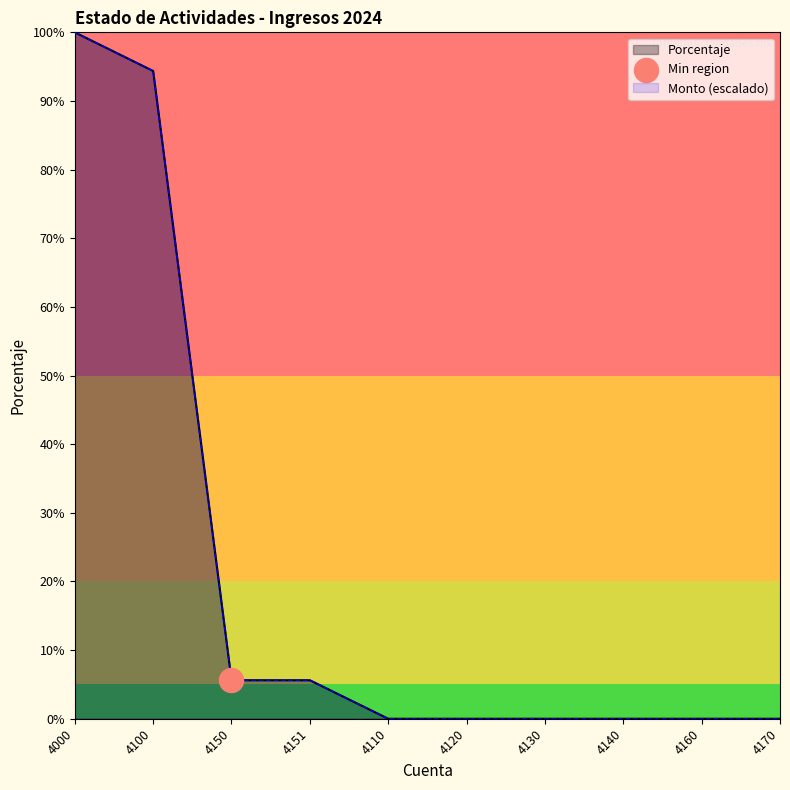

At how many categories does at least one series exceed 38?

2